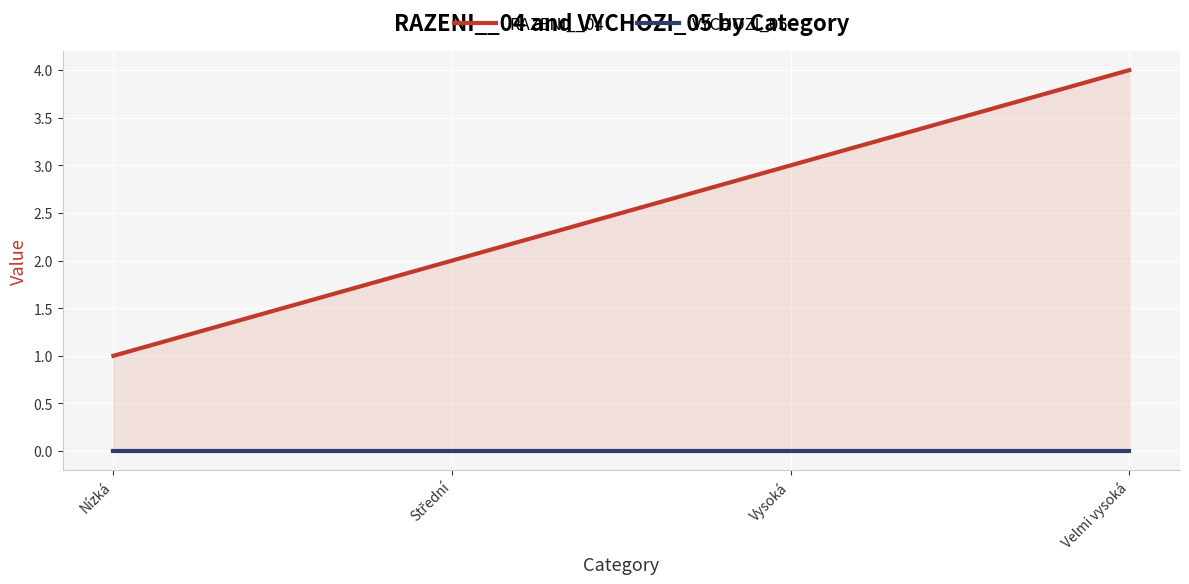

What is the difference between the RAZENI__04 values at Velmi vysoká and Nízká?

3